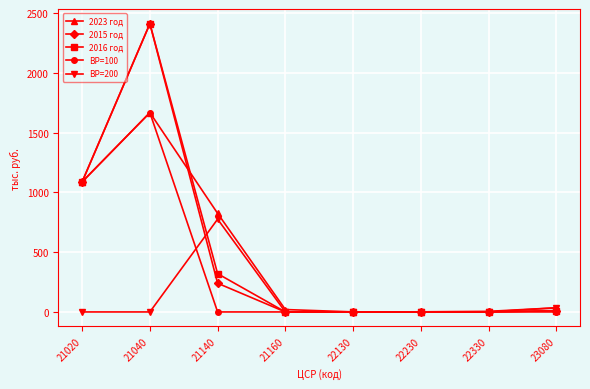

Read the 2016 год value at 23080.

11.0